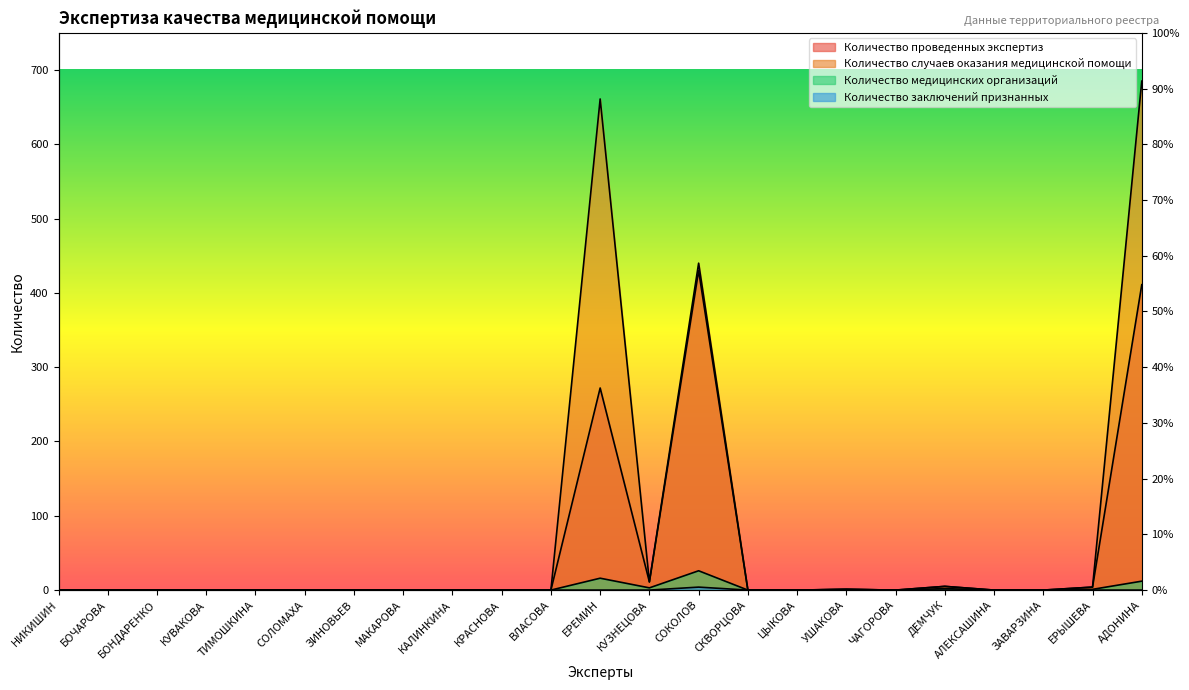

What is the difference between the maximum and second lowest values in the Количество проведенных экспертиз series?

430